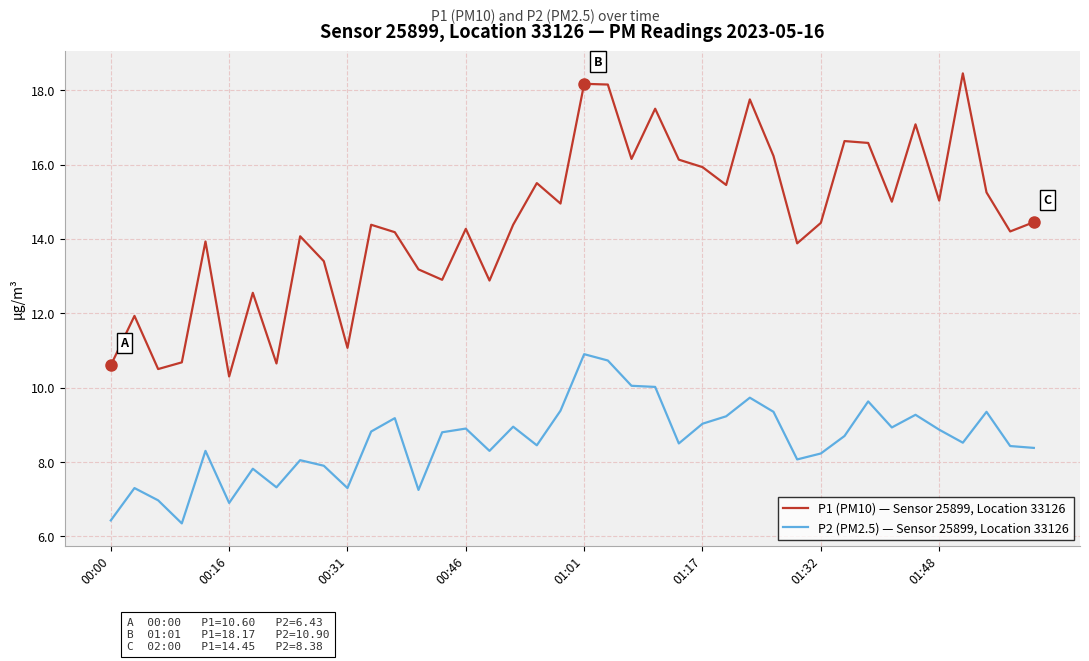

Which series has the largest range (max minus min)?

P1 (PM10) — Sensor 25899, Location 33126